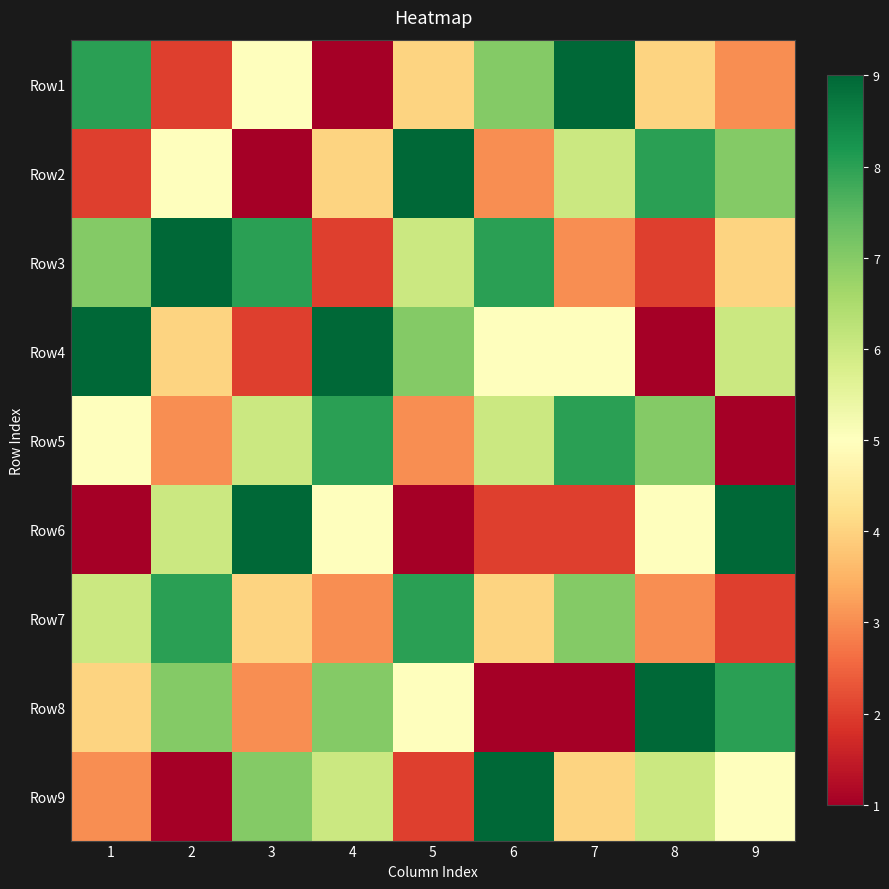

Reading left to right, transcribe all the data shown in this chart.

Row1: 1=8	2=2	3=5	4=1	5=4	6=7	7=9	8=4	9=3
Row2: 1=2	2=5	3=1	4=4	5=9	6=3	7=6	8=8	9=7
Row3: 1=7	2=9	3=8	4=2	5=6	6=8	7=3	8=2	9=4
Row4: 1=9	2=4	3=2	4=9	5=7	6=5	7=5	8=1	9=6
Row5: 1=5	2=3	3=6	4=8	5=3	6=6	7=8	8=7	9=1
Row6: 1=1	2=6	3=9	4=5	5=1	6=2	7=2	8=5	9=9
Row7: 1=6	2=8	3=4	4=3	5=8	6=4	7=7	8=3	9=2
Row8: 1=4	2=7	3=3	4=7	5=5	6=1	7=1	8=9	9=8
Row9: 1=3	2=1	3=7	4=6	5=2	6=9	7=4	8=6	9=5